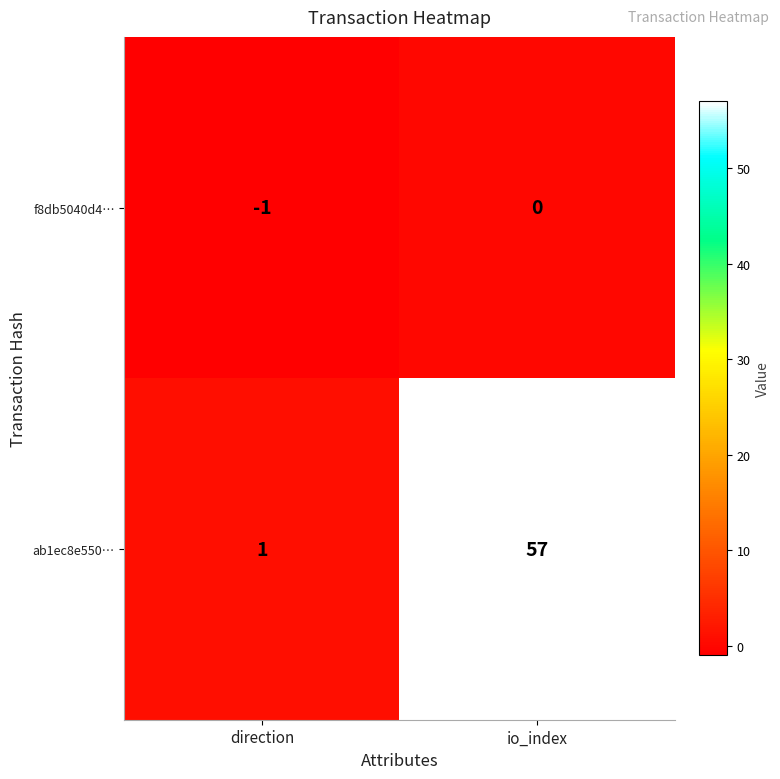

Where is f8db5040d4… nearest to the value 0?

io_index